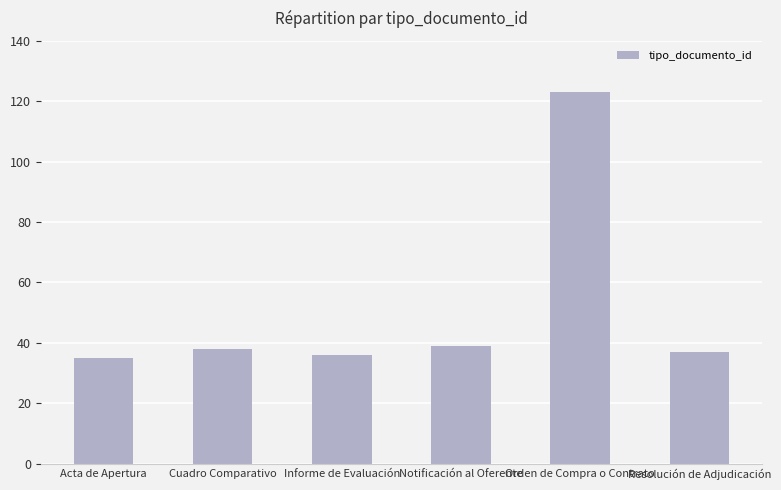

Approximately how many times larger is the value at Resolución de Adjudicación compared to Orden de Compra o Contrato?

0.3